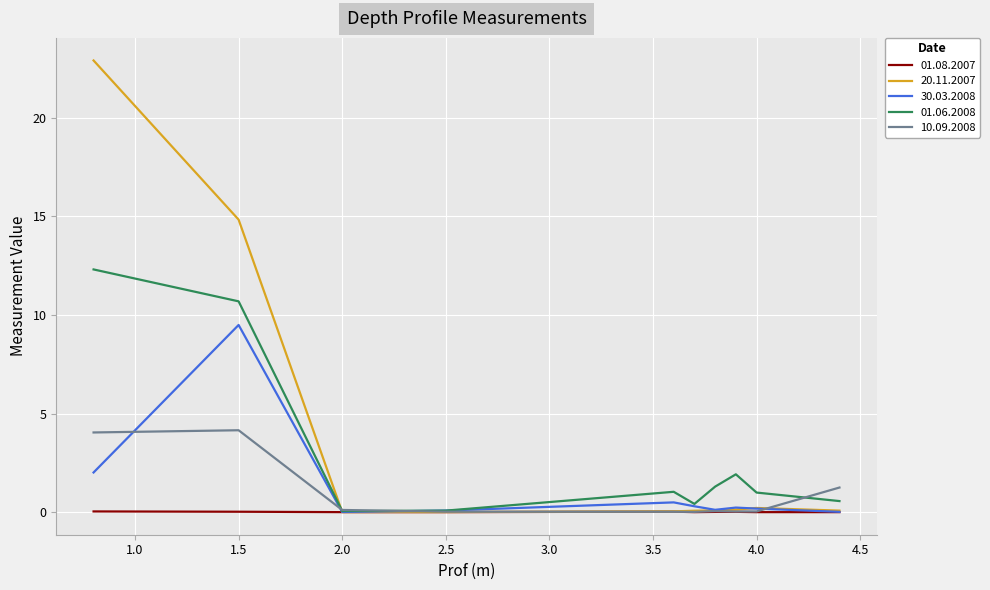

Which series has the largest range (max minus min)?

20.11.2007